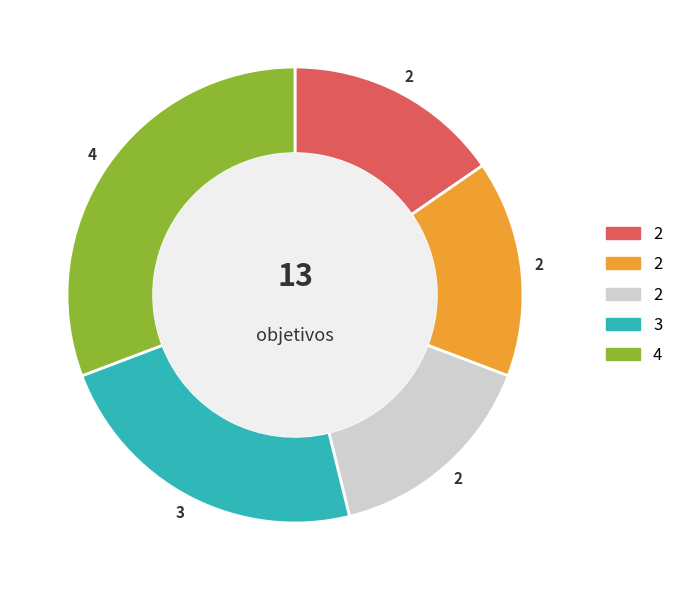

Is there any slice that represents more than half of the pie?

No